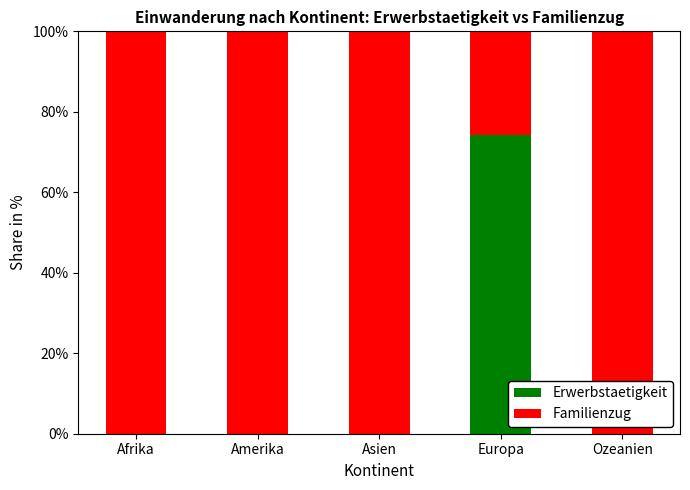

What is the total value across all series at Amerika?

100.0